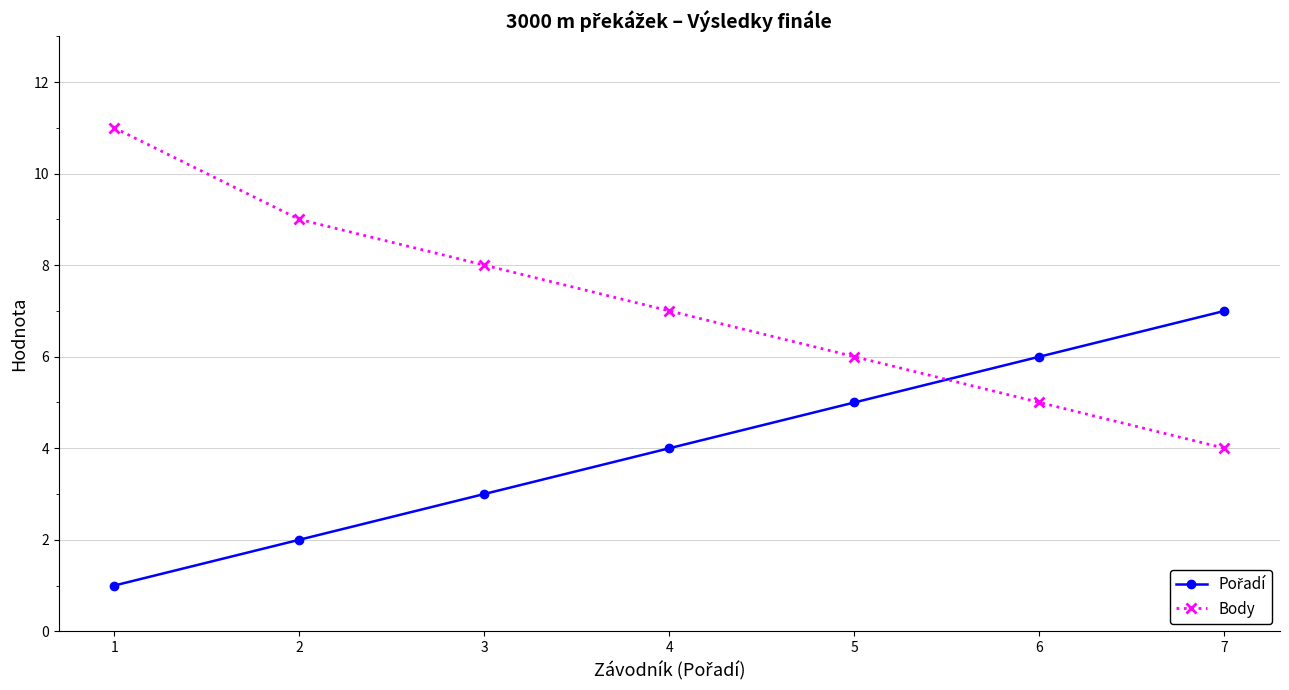

What is the difference between the maximum and minimum values in the Body series?

7